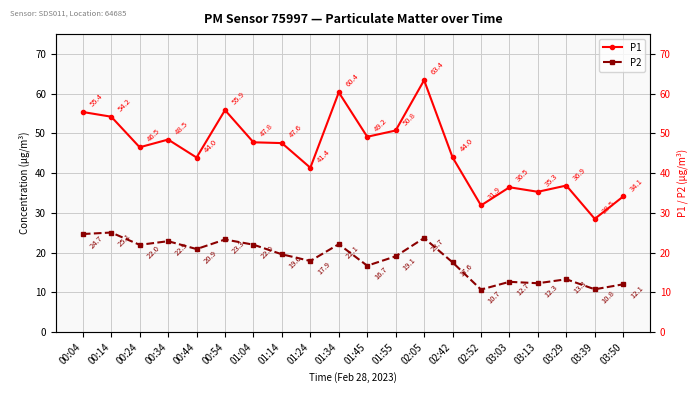

Is it true that P1 equals 34.1 at 03:50?

True